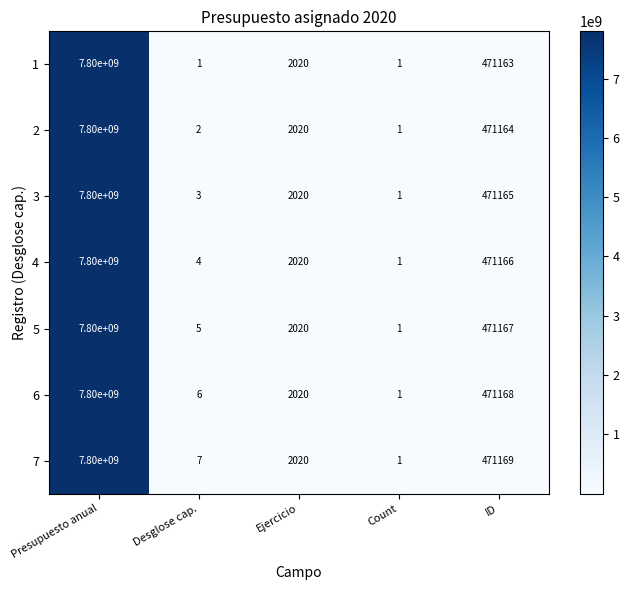

What is the greatest value displayed?

7800000000